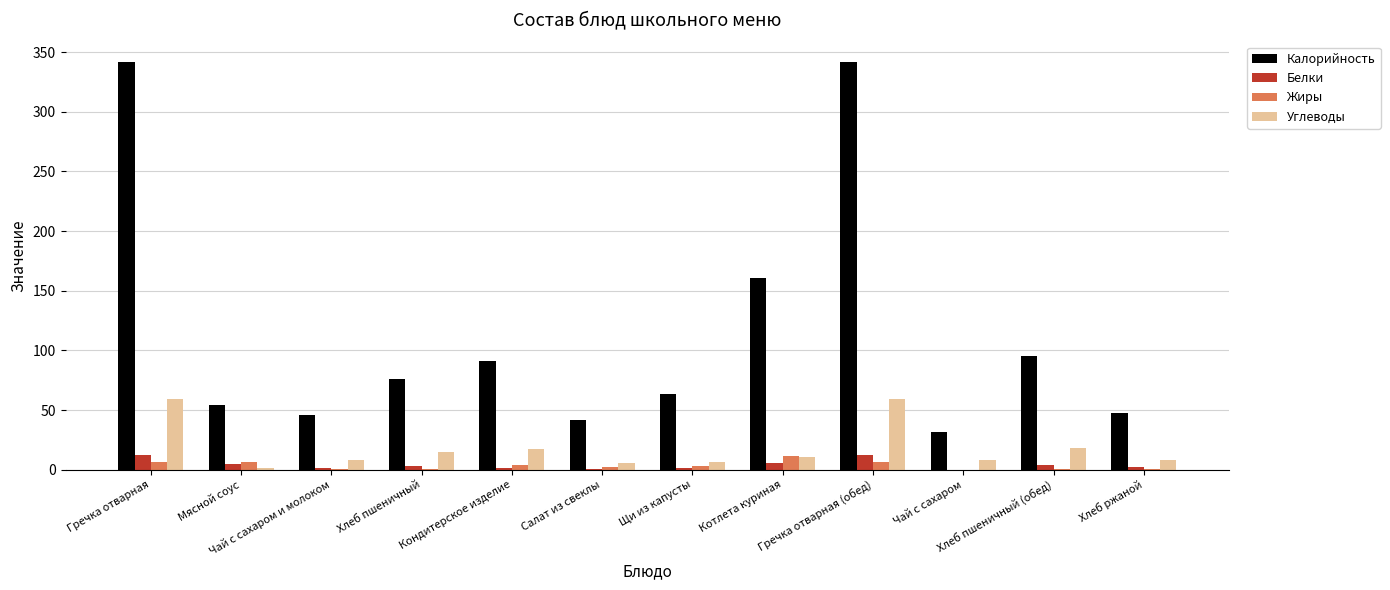

Which series has the largest total across all categories?

Калорийность